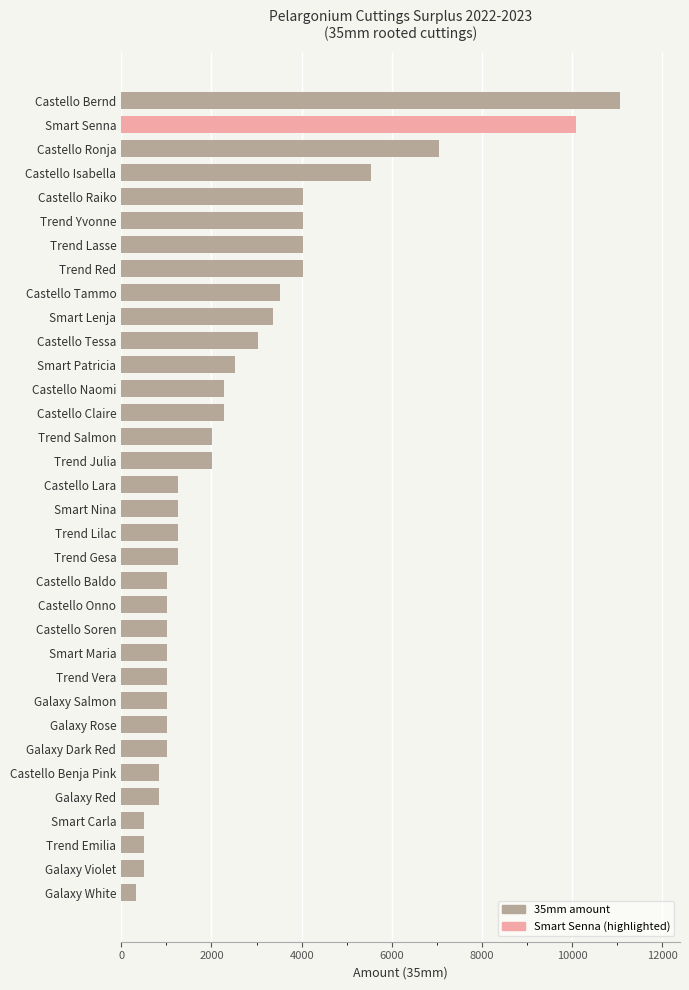

What is the sum of the values at Castello Onno and Castello Tammo?

4536